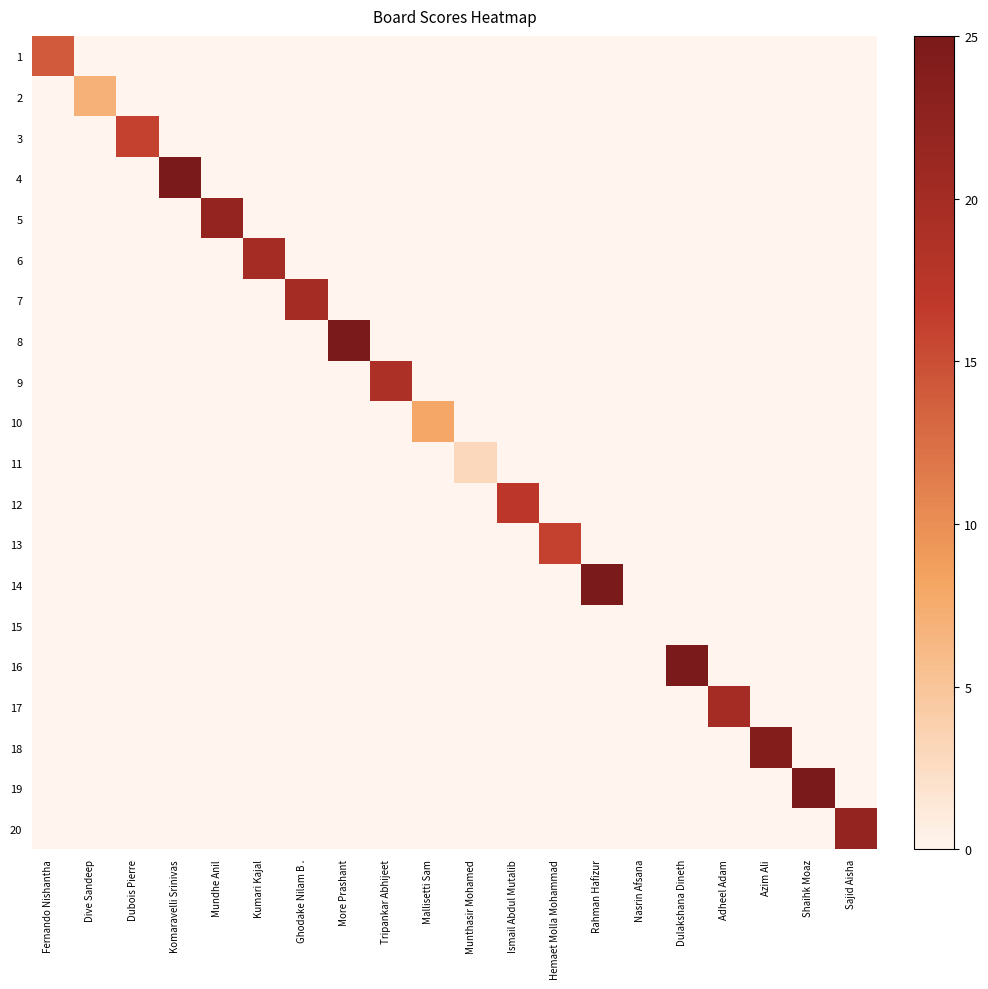

What is the maximum value shown in the chart?

25